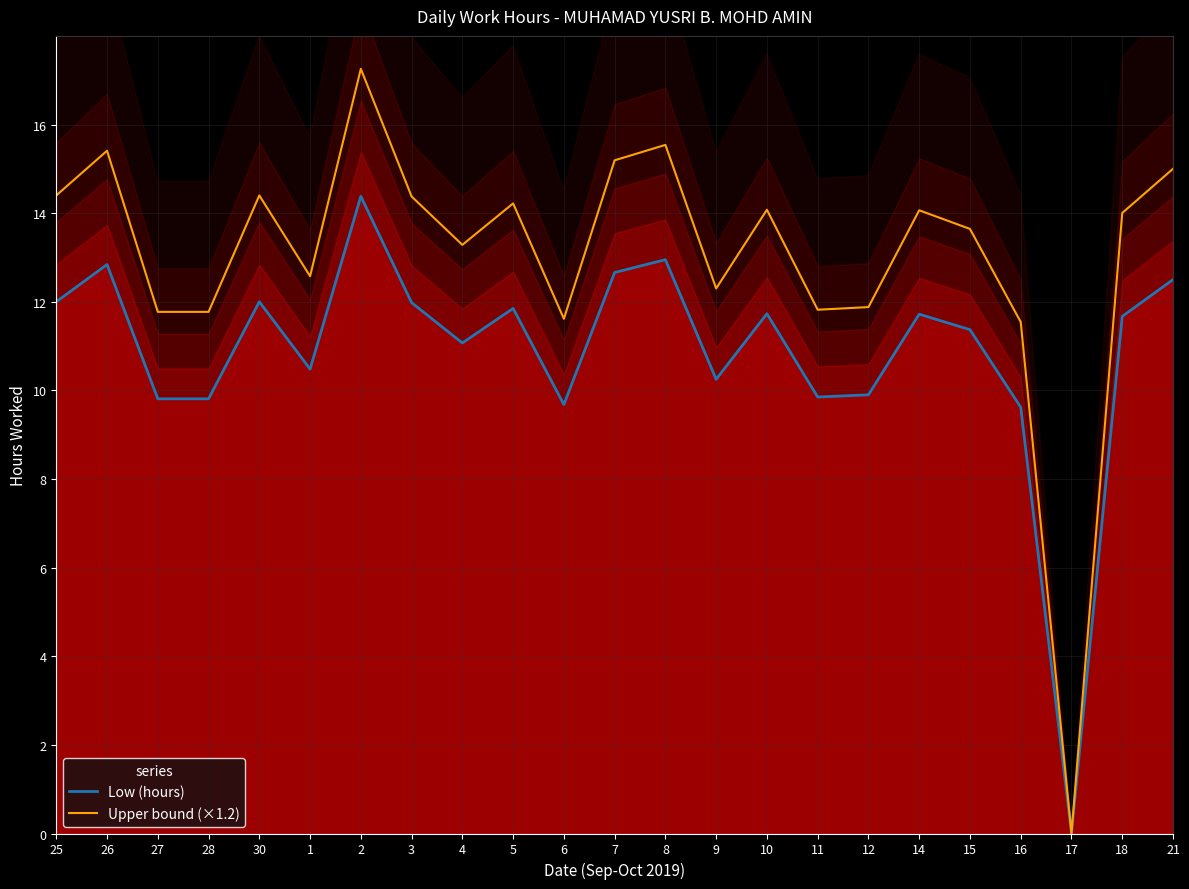

Which series has the largest total across all categories?

Upper bound (×1.2)